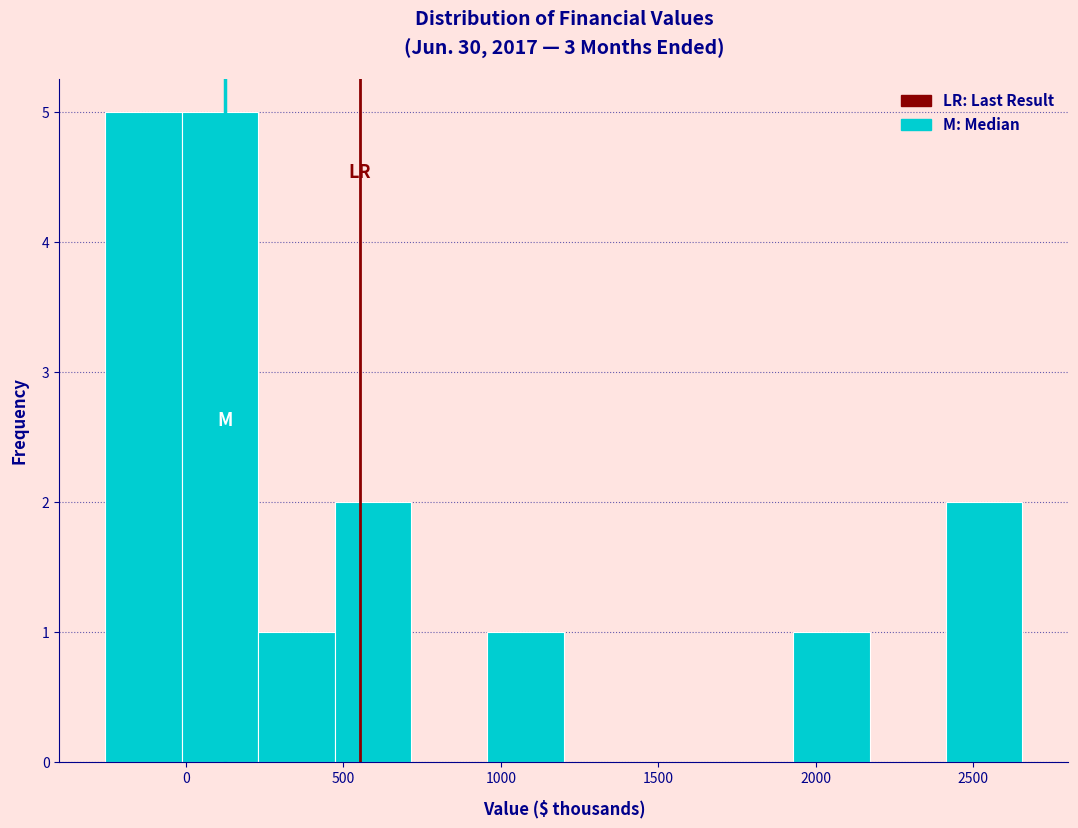

How tall is the bar that spans 0 to 250 on the x-axis? Neither the bar edges nor the heights are printed on the chart, so give them approximately, as read against the axes.

5